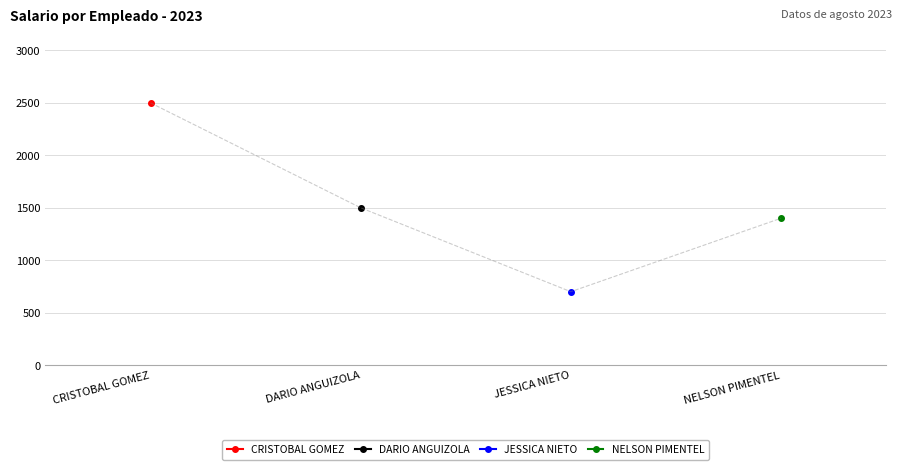

Count the number of values greater than 1500.

1